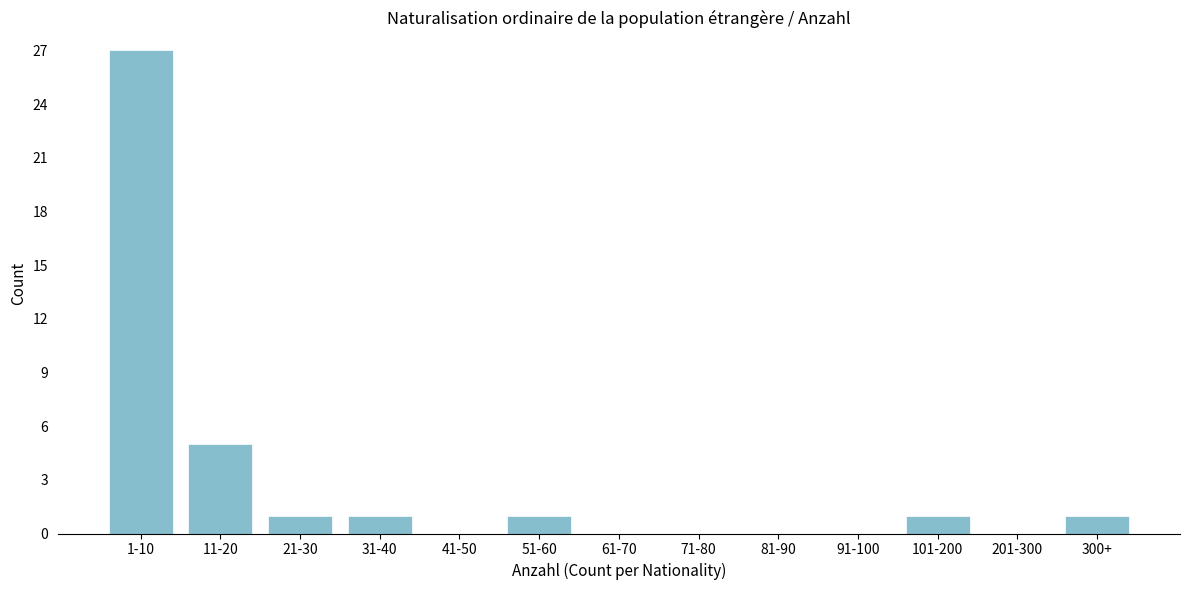

Reading right to left, extract all data points from this chart.

300+=1	201-300=0	101-200=1	91-100=0	81-90=0	71-80=0	61-70=0	51-60=1	41-50=0	31-40=1	21-30=1	11-20=5	1-10=27